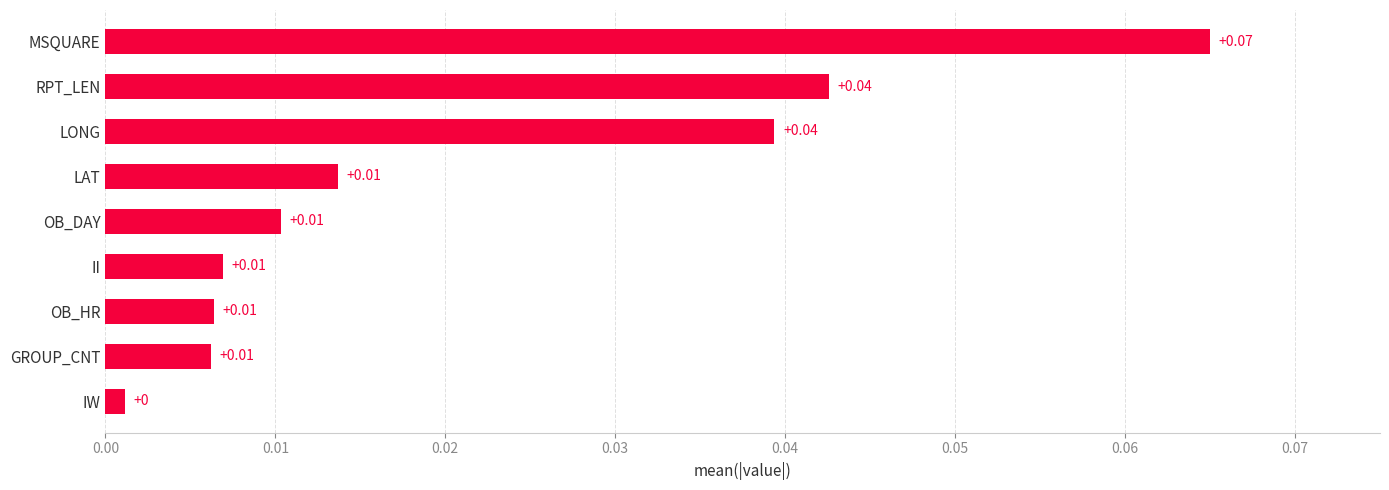

Between MSQUARE and OB_HR, which is larger?

MSQUARE